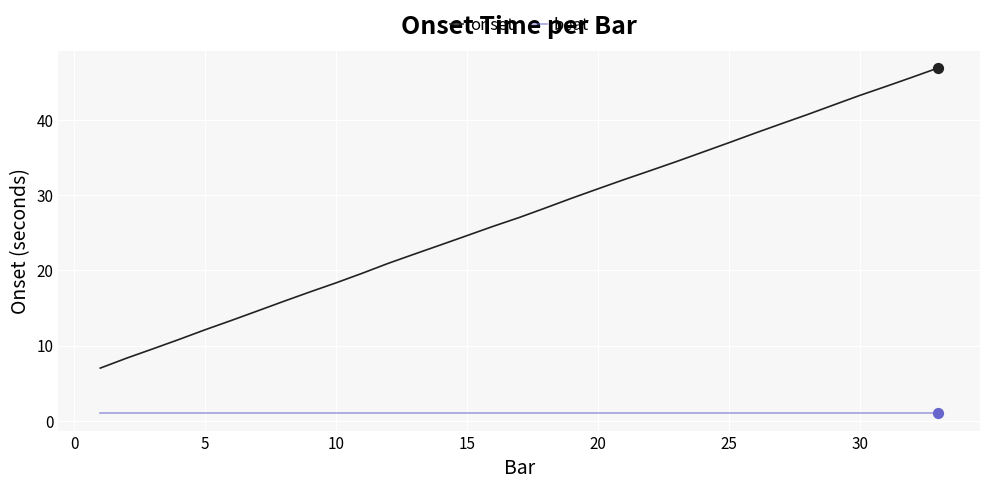

Which series has the widest spread of values?

onset